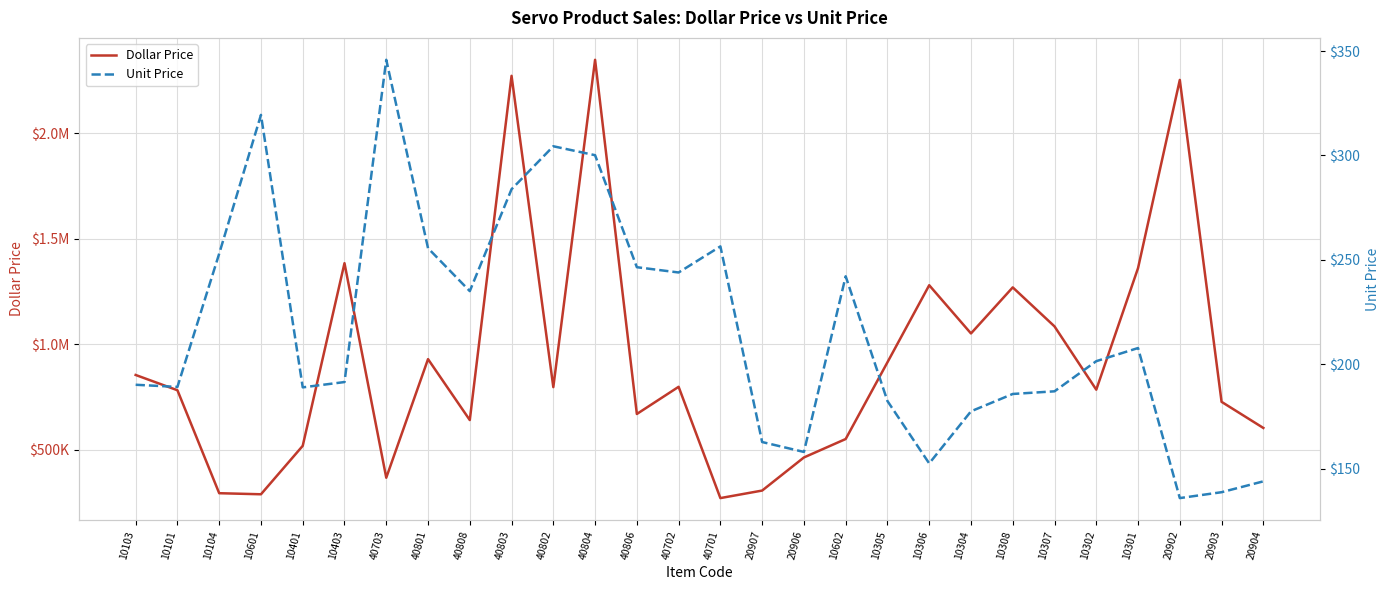

At which category does the chart reach its peak across all series?

40804